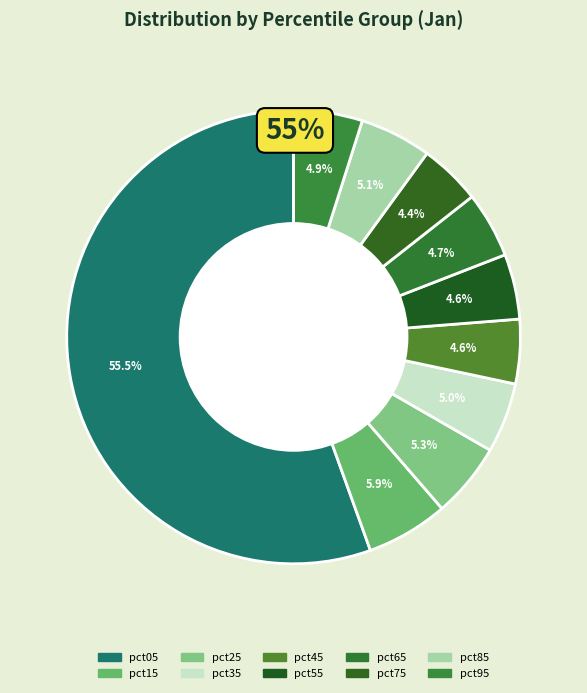

How many segments does this pie chart have?

10